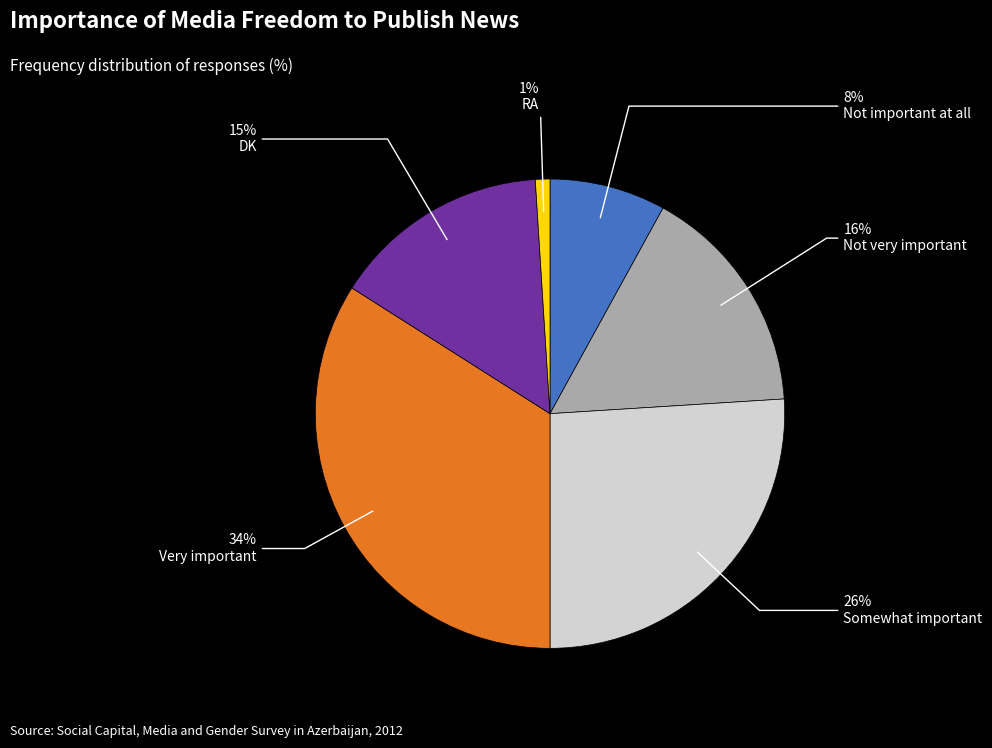

To the nearest percent, what is the average slice percentage?

17%